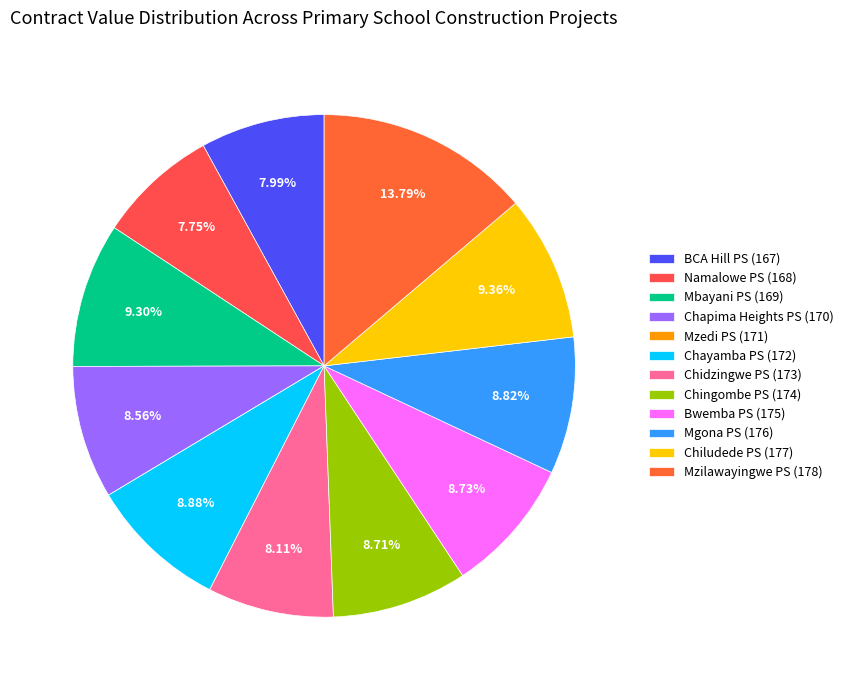

True or false: Chayamba PS (172) accounts for 9% of the total.

True